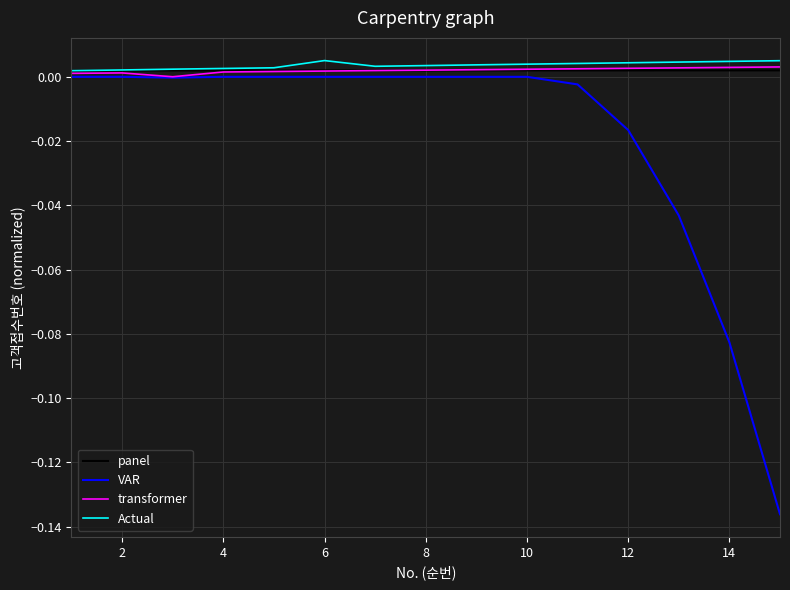

Which series has the largest range (max minus min)?

VAR